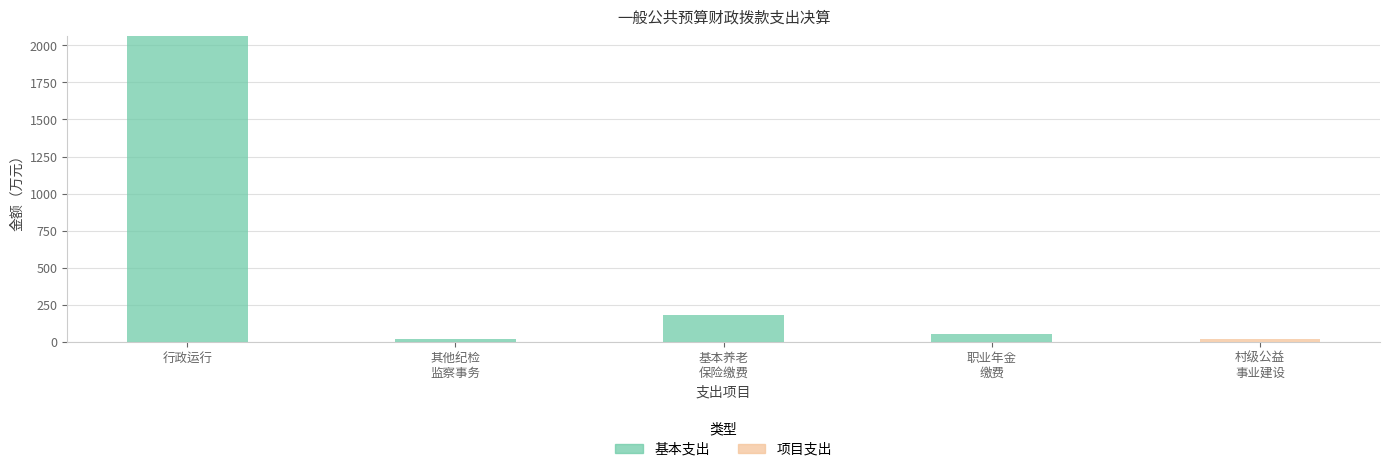

What is the total value across all series at 行政运行?

2060.4